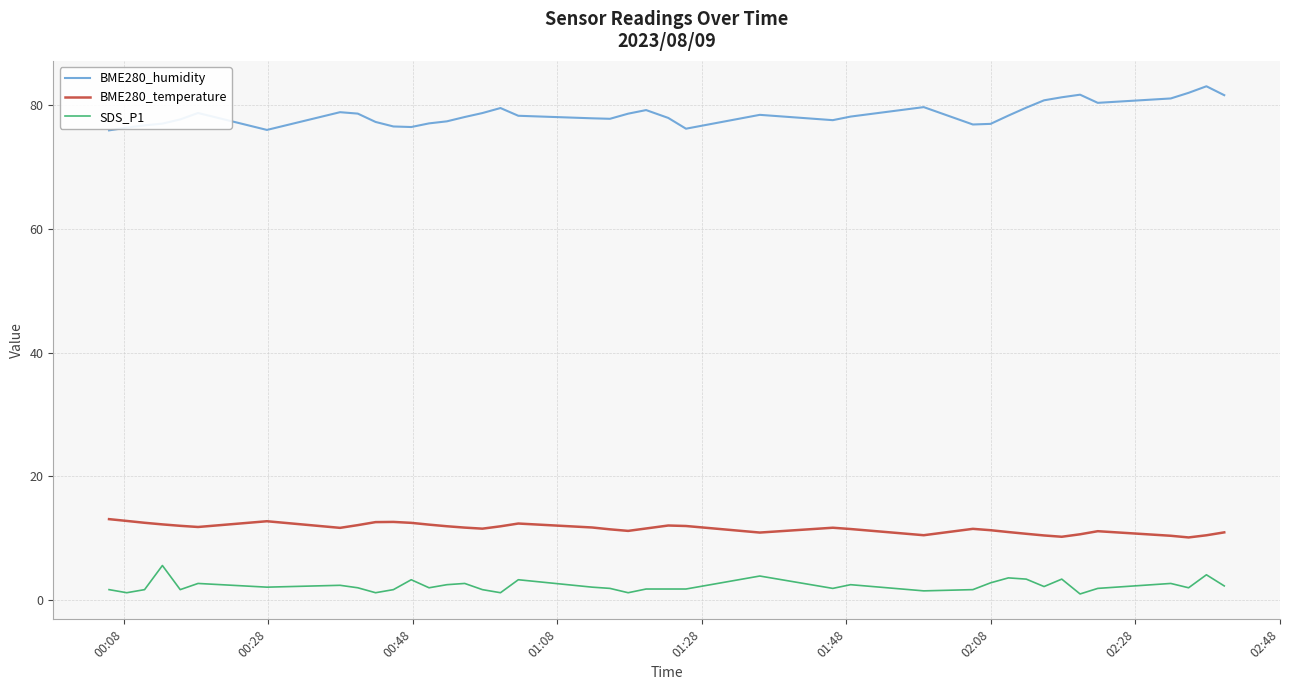

Does the chart have visible grid lines?

Yes